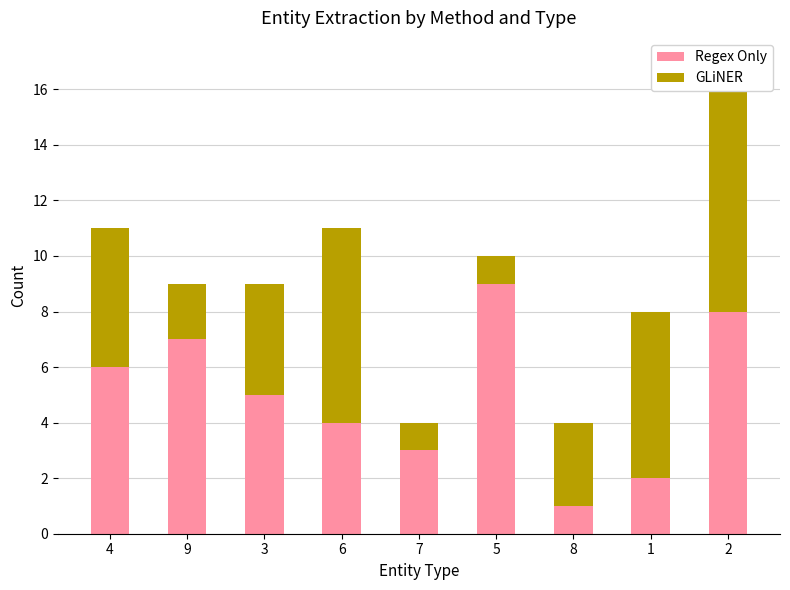

What is the label of the 9th bar from the right?

4